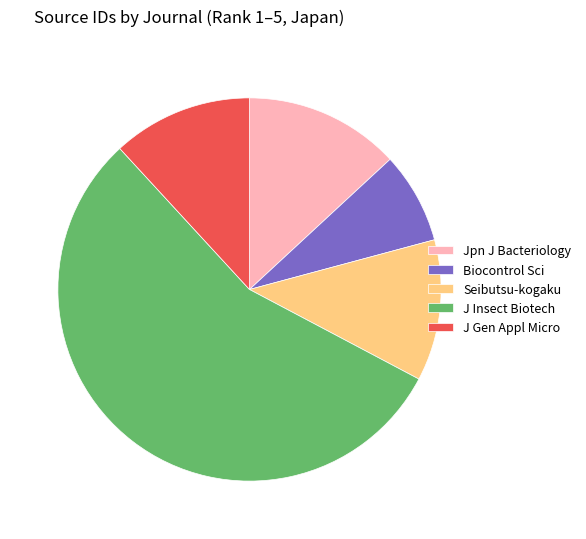

Is there a majority slice in this chart?

Yes